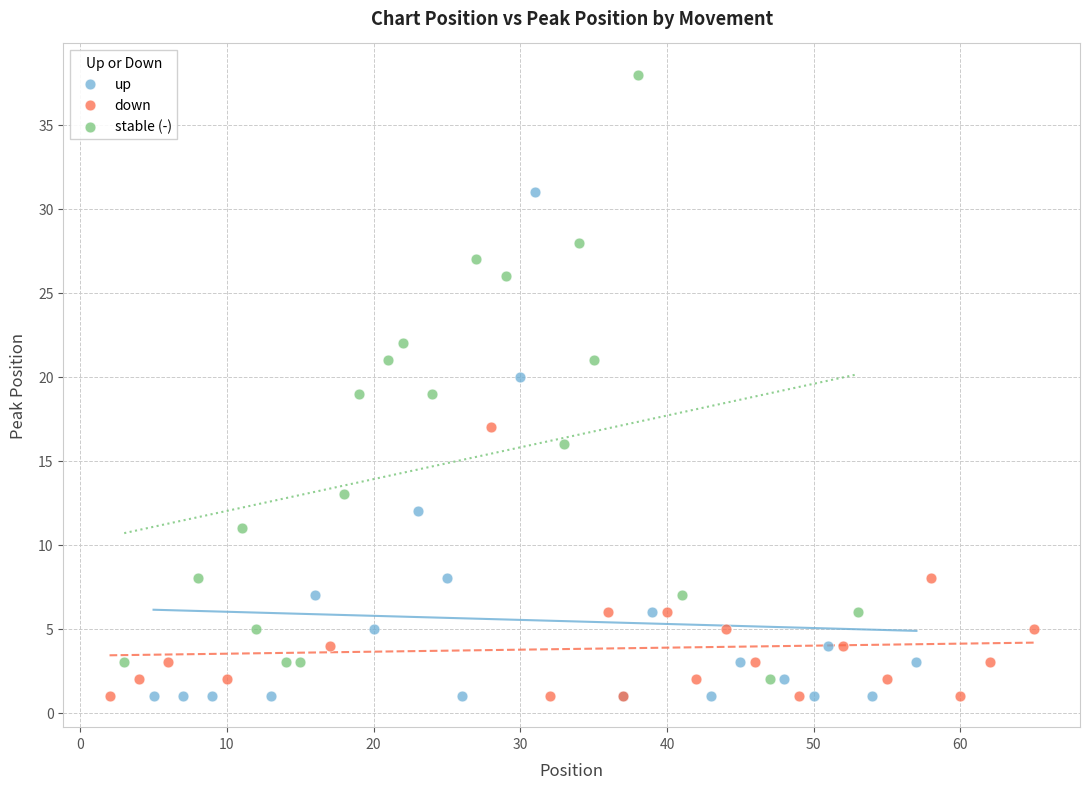

Which series contains the highest Y value?

stable (-)